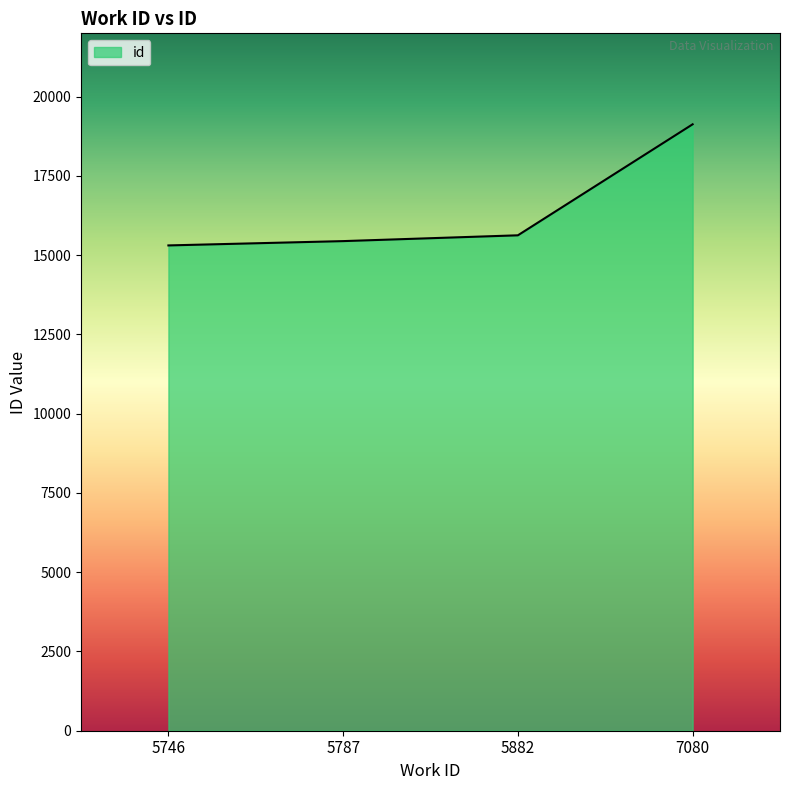

How many distinct data groups are displayed?

1